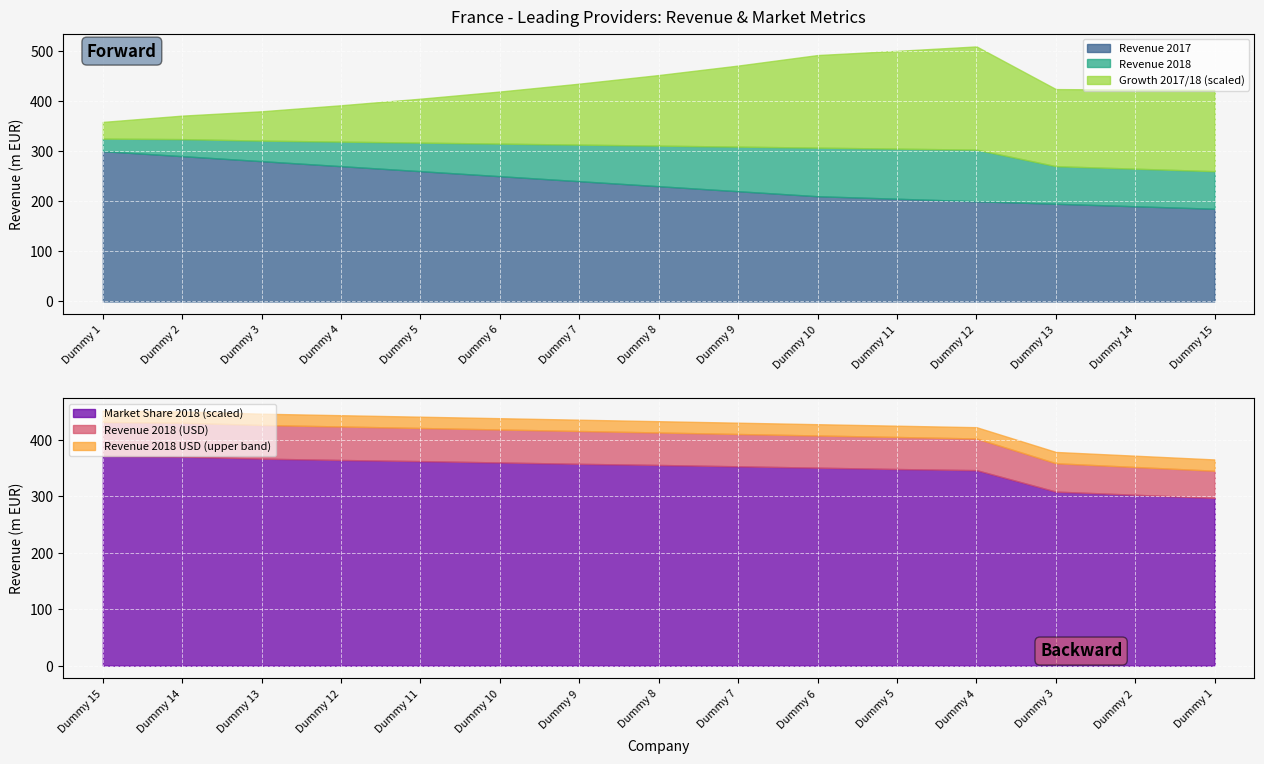

How many data points in Revenue 2018 USD are above 413?

8